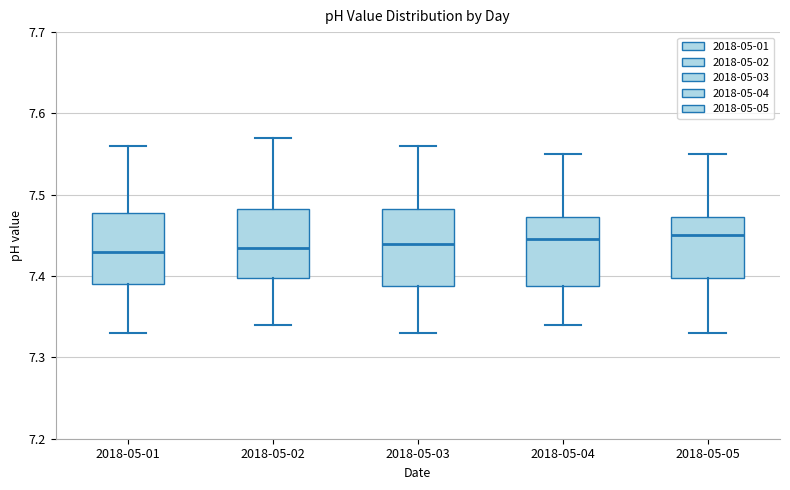

Reading left to right, read every box against the y-axis: the position of its median line, the range the box covers, and the ends of its whiskers. The values are not printed on the chart, so give them approximately, as read against the axis.

2018-05-01: median 7.43, box 7.39 to 7.48, whiskers 7.33 to 7.56
2018-05-02: median 7.44, box 7.40 to 7.48, whiskers 7.34 to 7.57
2018-05-03: median 7.44, box 7.39 to 7.48, whiskers 7.33 to 7.56
2018-05-04: median 7.45, box 7.39 to 7.47, whiskers 7.34 to 7.55
2018-05-05: median 7.45, box 7.40 to 7.47, whiskers 7.33 to 7.55